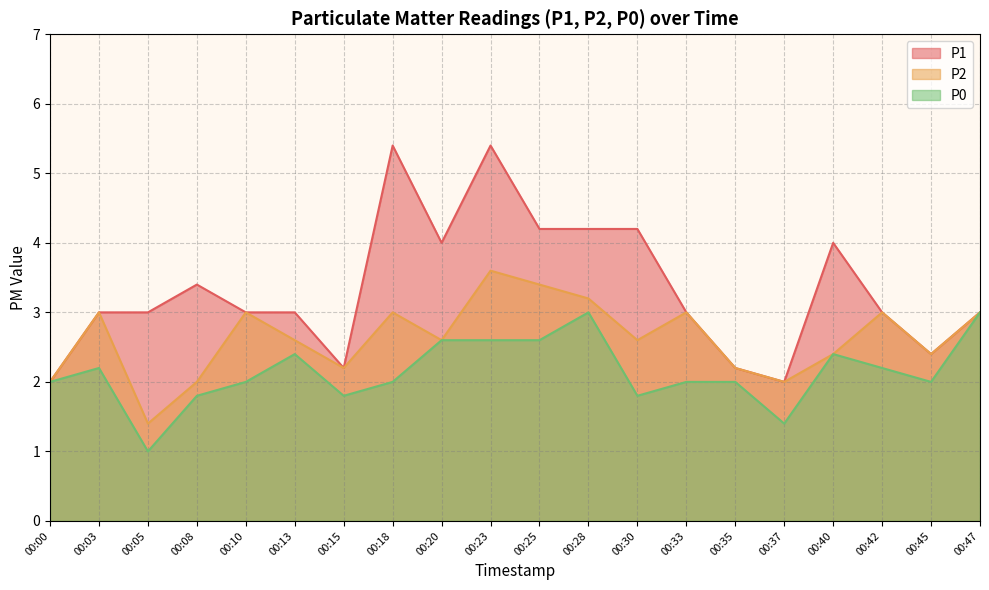

Where is the first local minimum for P0?

00:05